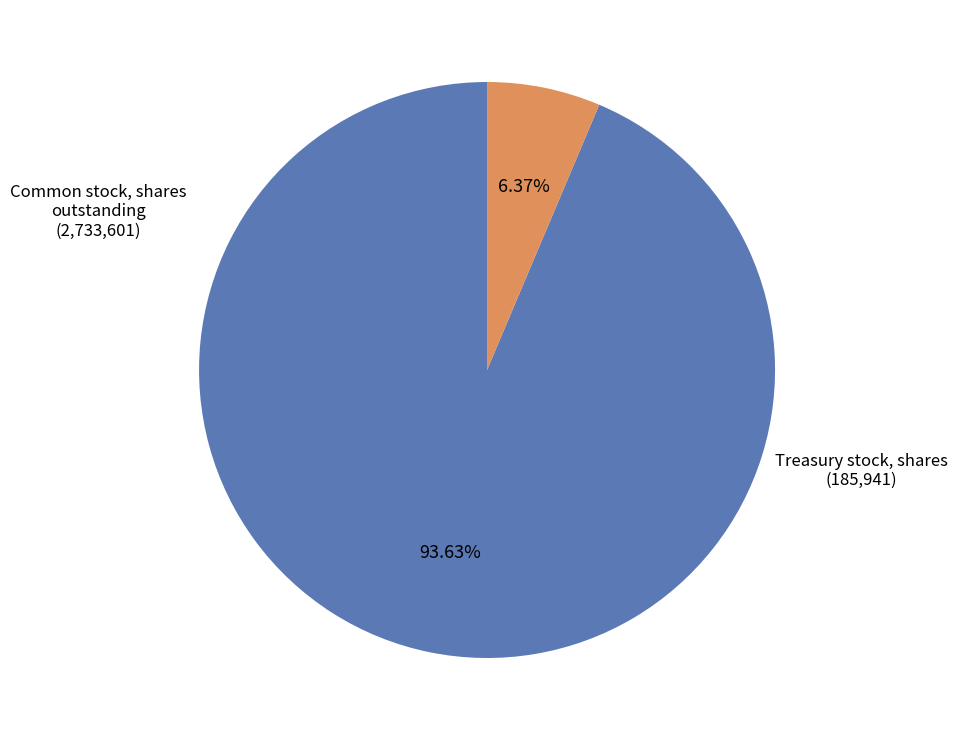

Do Common stock, shares outstanding and Treasury stock, shares together represent more than half of the pie?

Yes